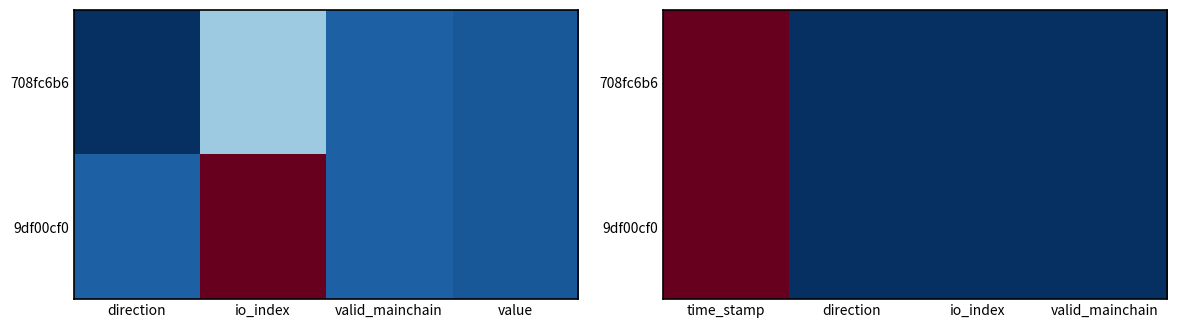

What is the minimum value for 708fc6b6?

-1.0